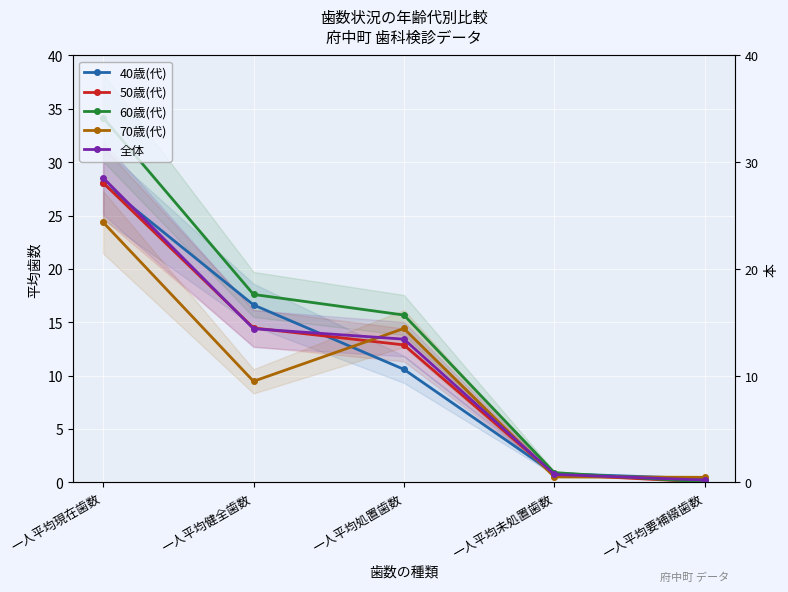

How many values in the 50歳(代) series exceed 12?

3